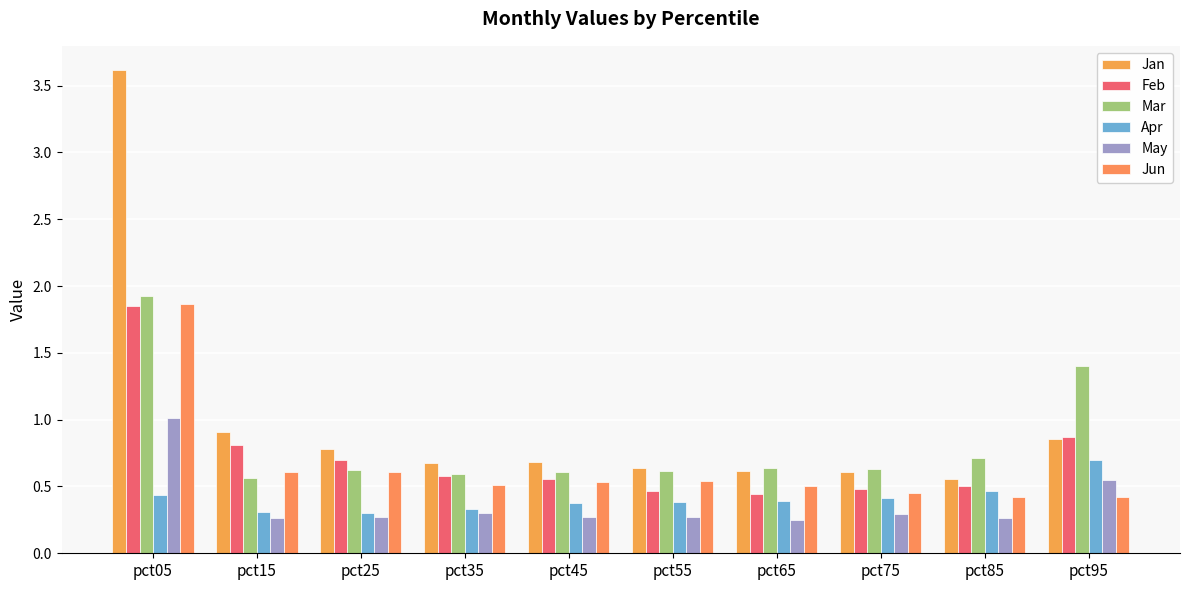

How many Jun values are between 0 and 1?

9